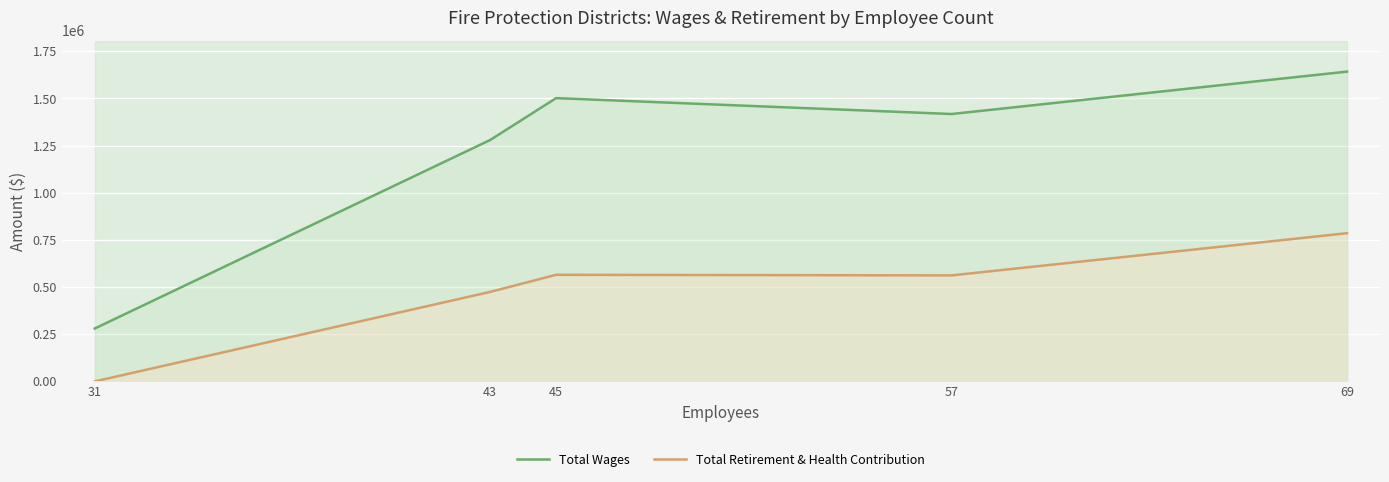

What are all the series names shown in the legend?

Total Wages, Total Retirement & Health Contribution